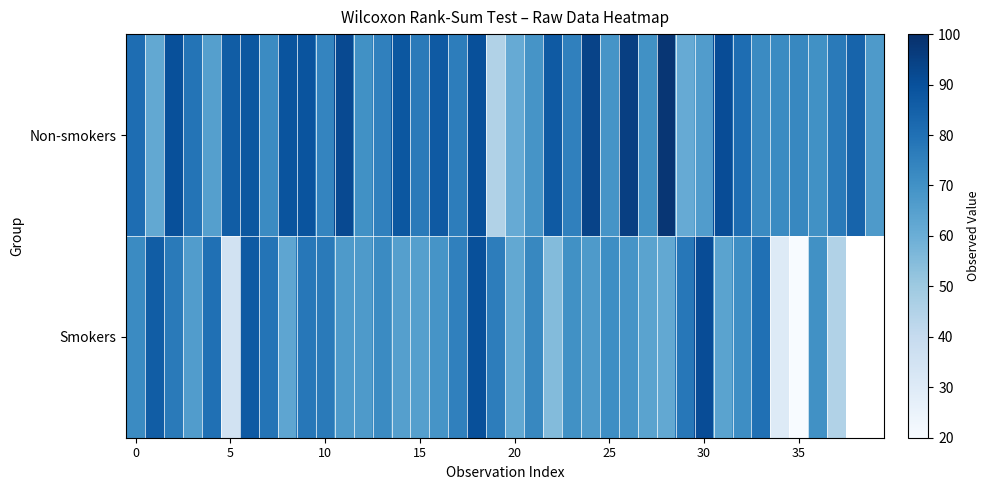

List the series in order of their peak value, lowest first.

Smokers, Non-smokers